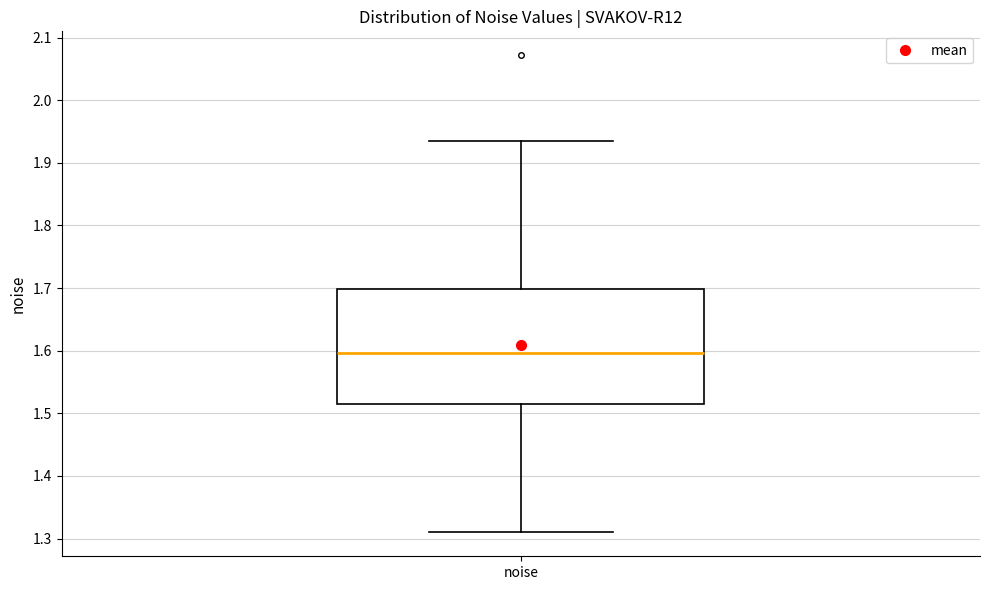

Read this box plot against the y-axis: the position of the median line, the range covered by the box, and the ends of both whiskers. The values are not printed on the chart, so give them approximately, as read against the axis.

median 1.60, box 1.51 to 1.70, whiskers 1.31 to 1.94